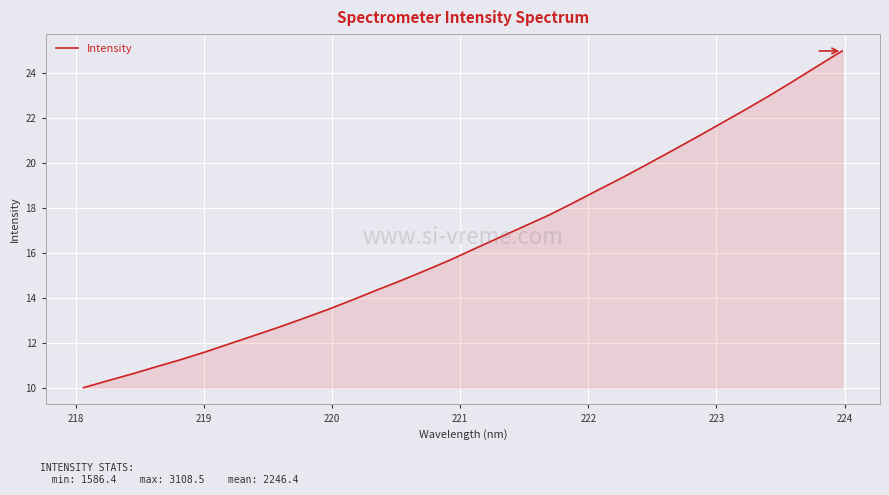

What is the maximum value shown in the chart?

25.0